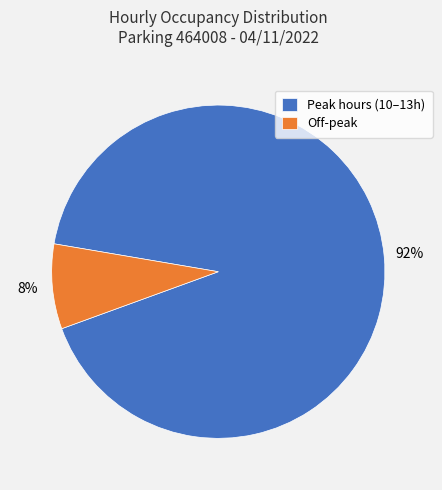

Which slice is the largest?

Peak hours (10–13h)